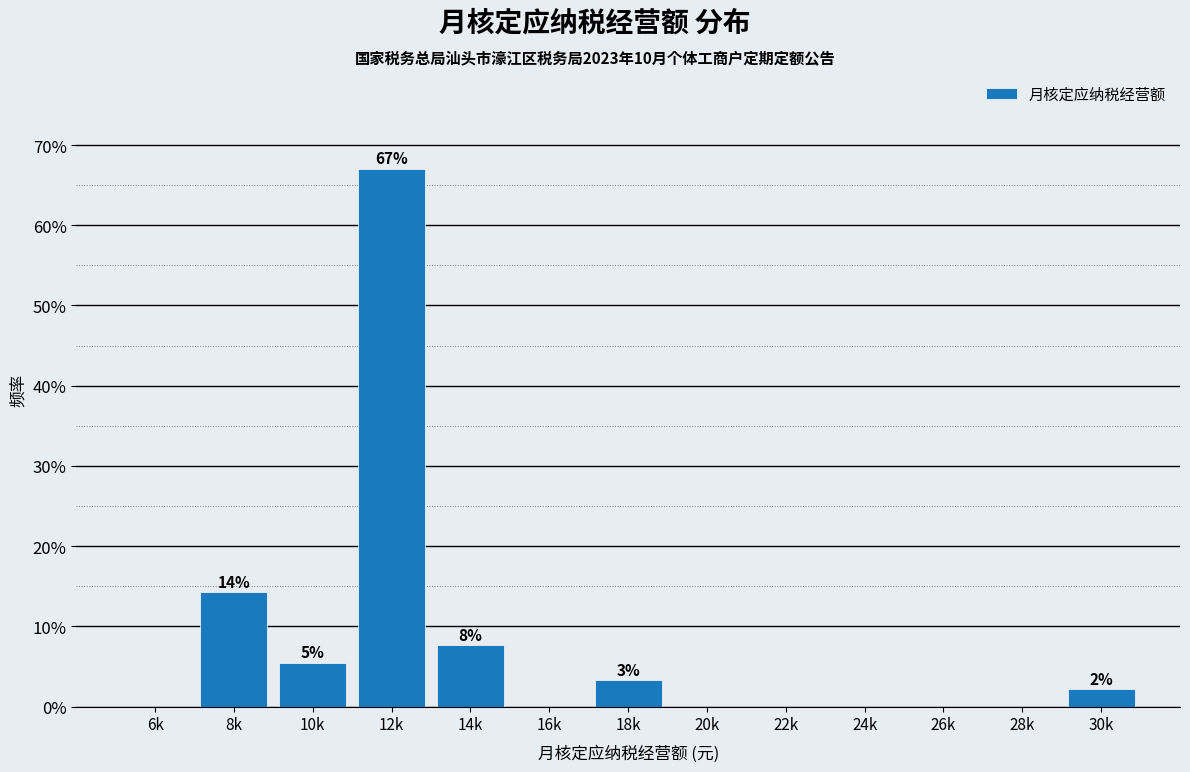

Reading right to left, extract all data points from this chart.

30k=2.2	28k=0.0	26k=0.0	24k=0.0	22k=0.0	20k=0.0	18k=3.3	16k=0.0	14k=7.7	12k=67.0	10k=5.5	8k=14.3	6k=0.0